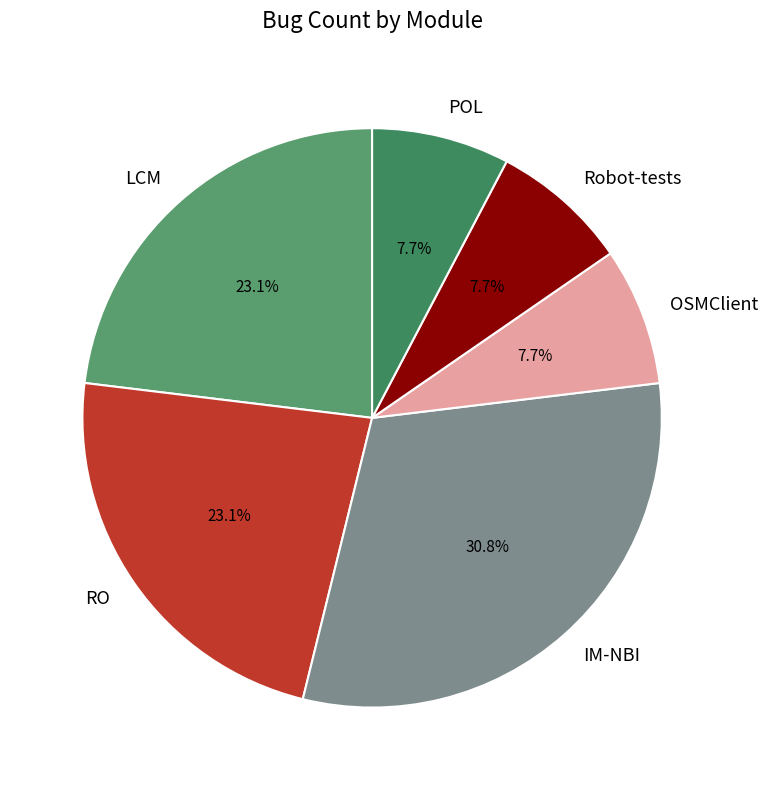

What percentage is the Robot-tests slice, to the nearest percent?

8%